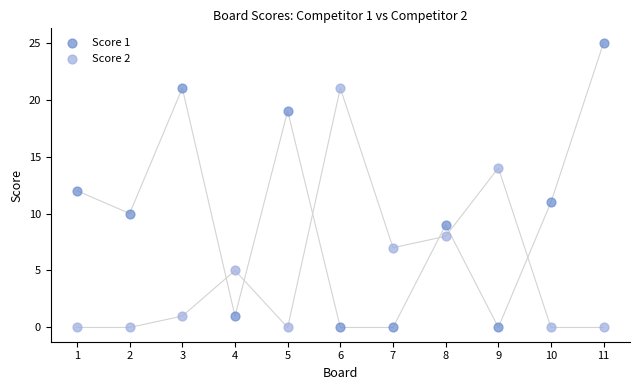

Which series has the largest Y range (max minus min)?

Score 1